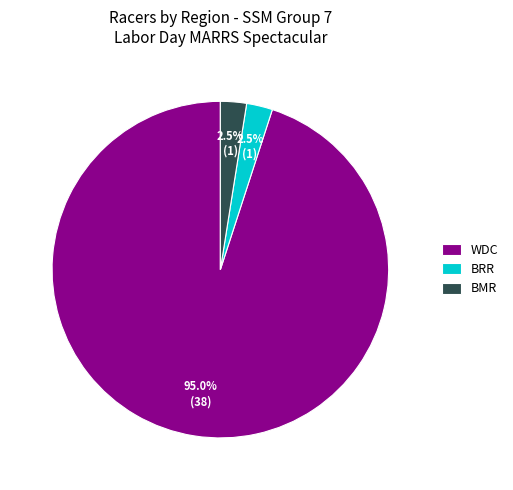

How many slices are in this pie chart?

3